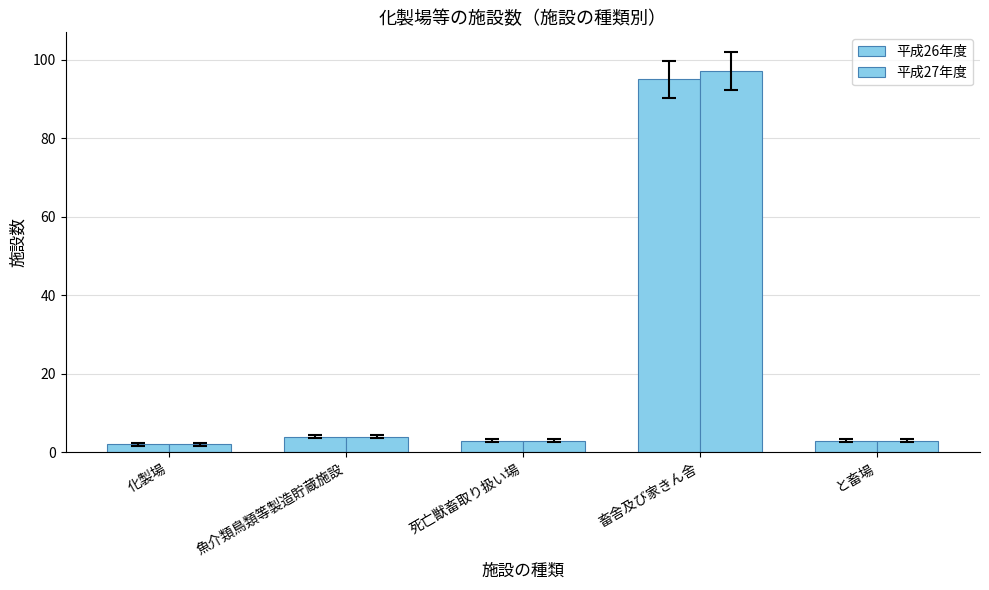

Where does the 平成27年度 series first go above 3?

魚介類鳥類等製造貯蔵施設